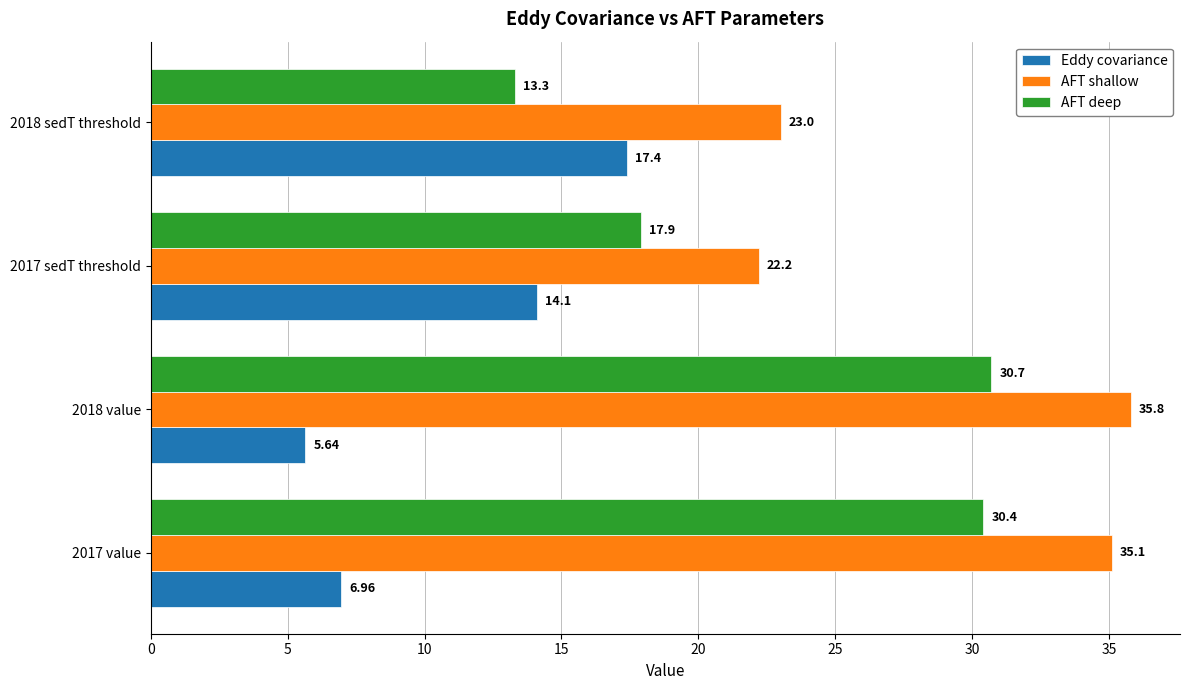

What is the difference between the maximum and minimum values in the AFT deep series?

17.4